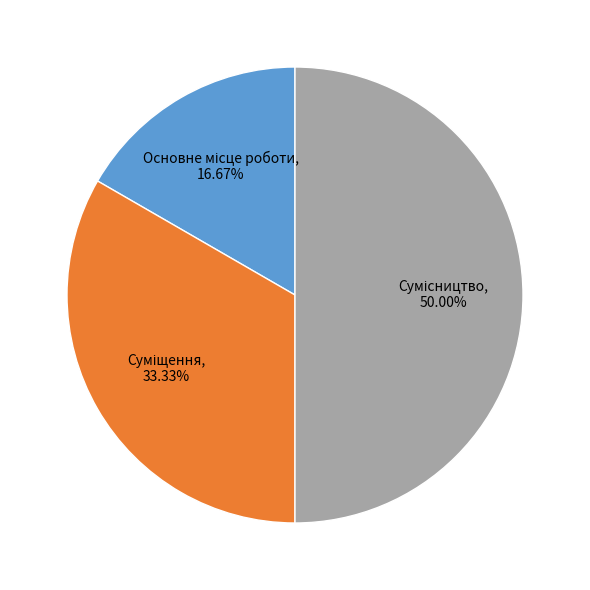

Count the number of slices in the pie.

3